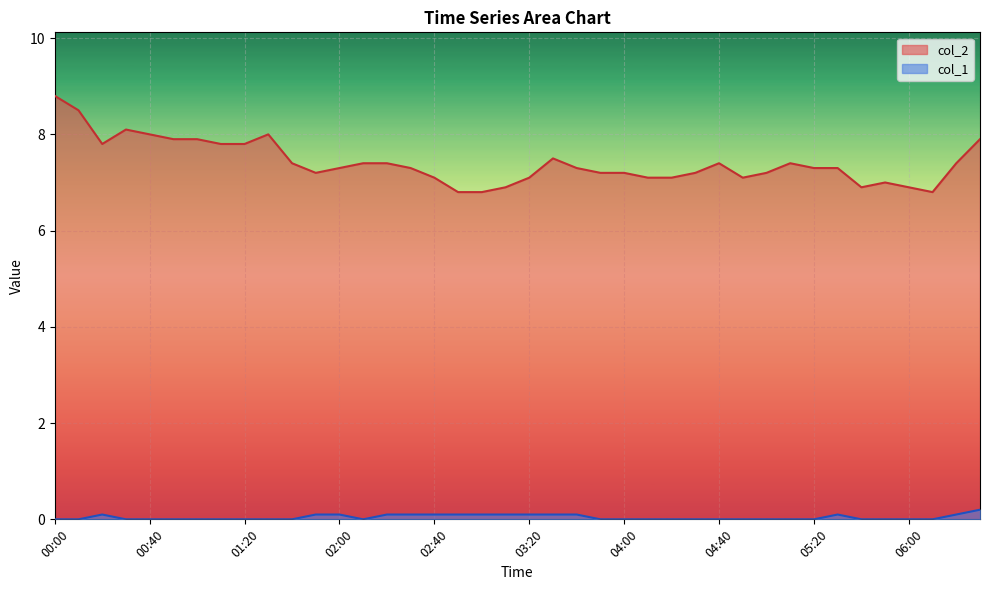

What is the approximate value of col_1 at 02:20?

0.1